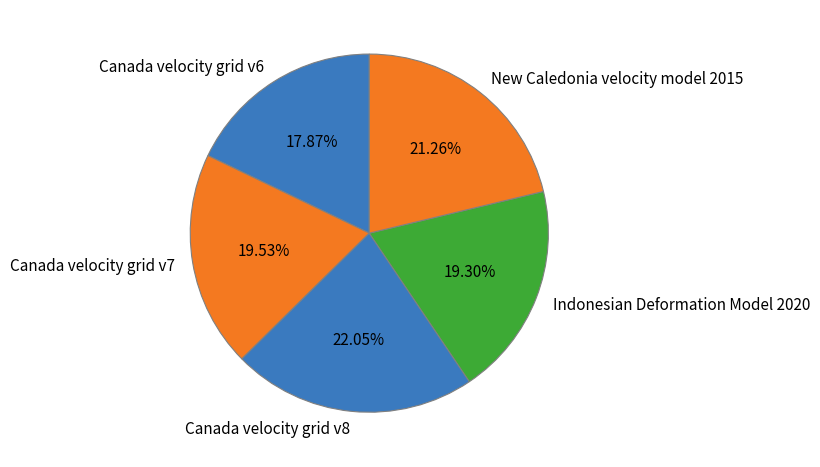

How many slices are in this pie chart?

5